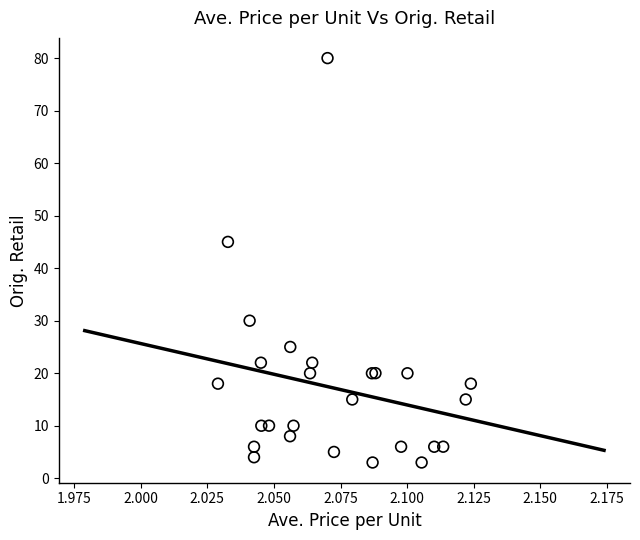

What Y value in the scatter plot is closest to 41?

45.0